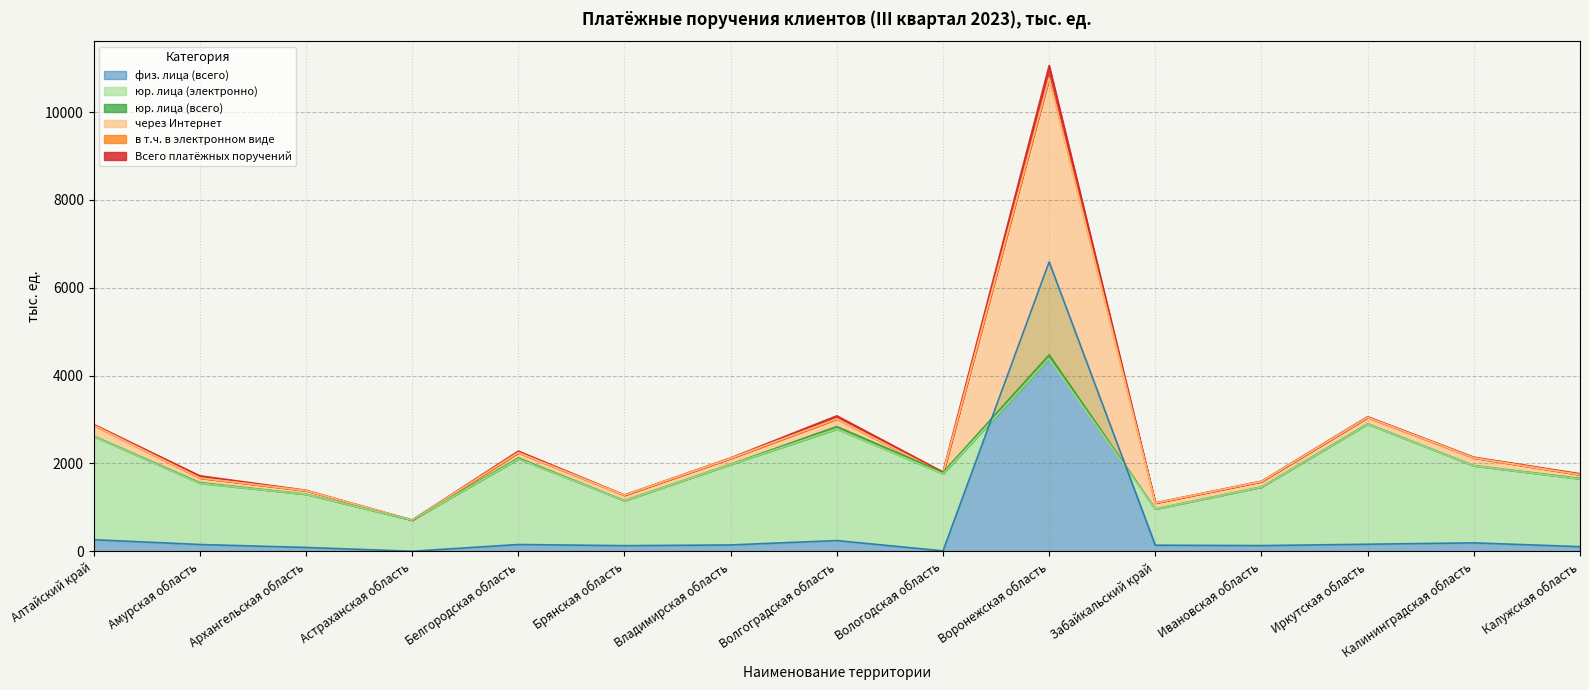

What is the label of the 7th point from the left?

Владимирская область